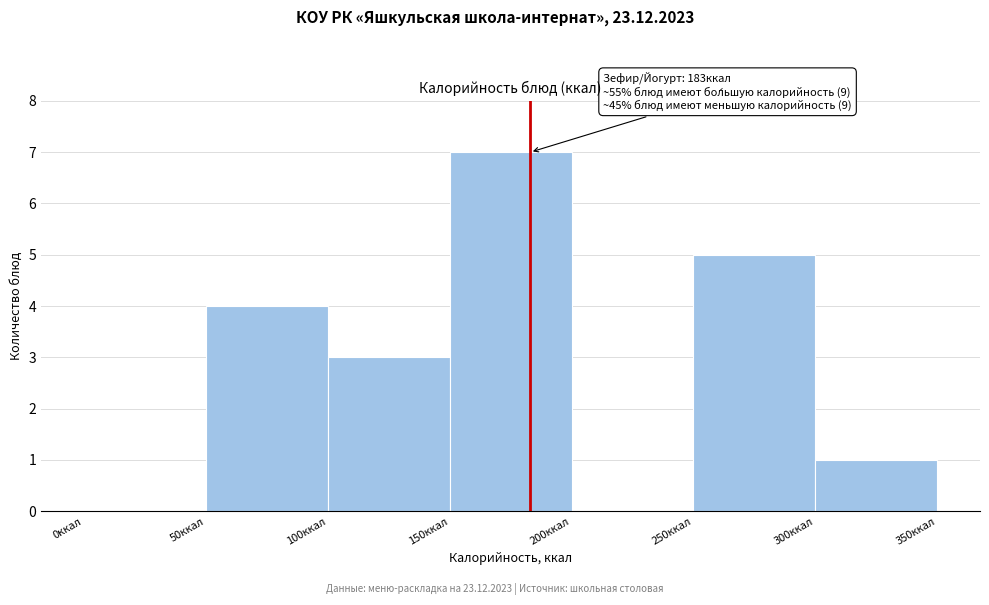

Which range on the x-axis has the tallest bar?

150 to 200